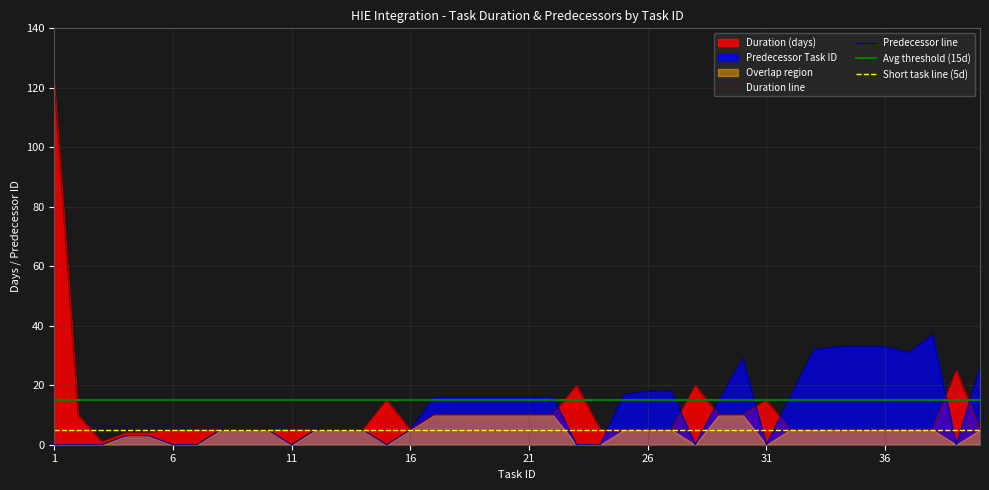

Which series has the largest total across all categories?

Avg threshold (15d)